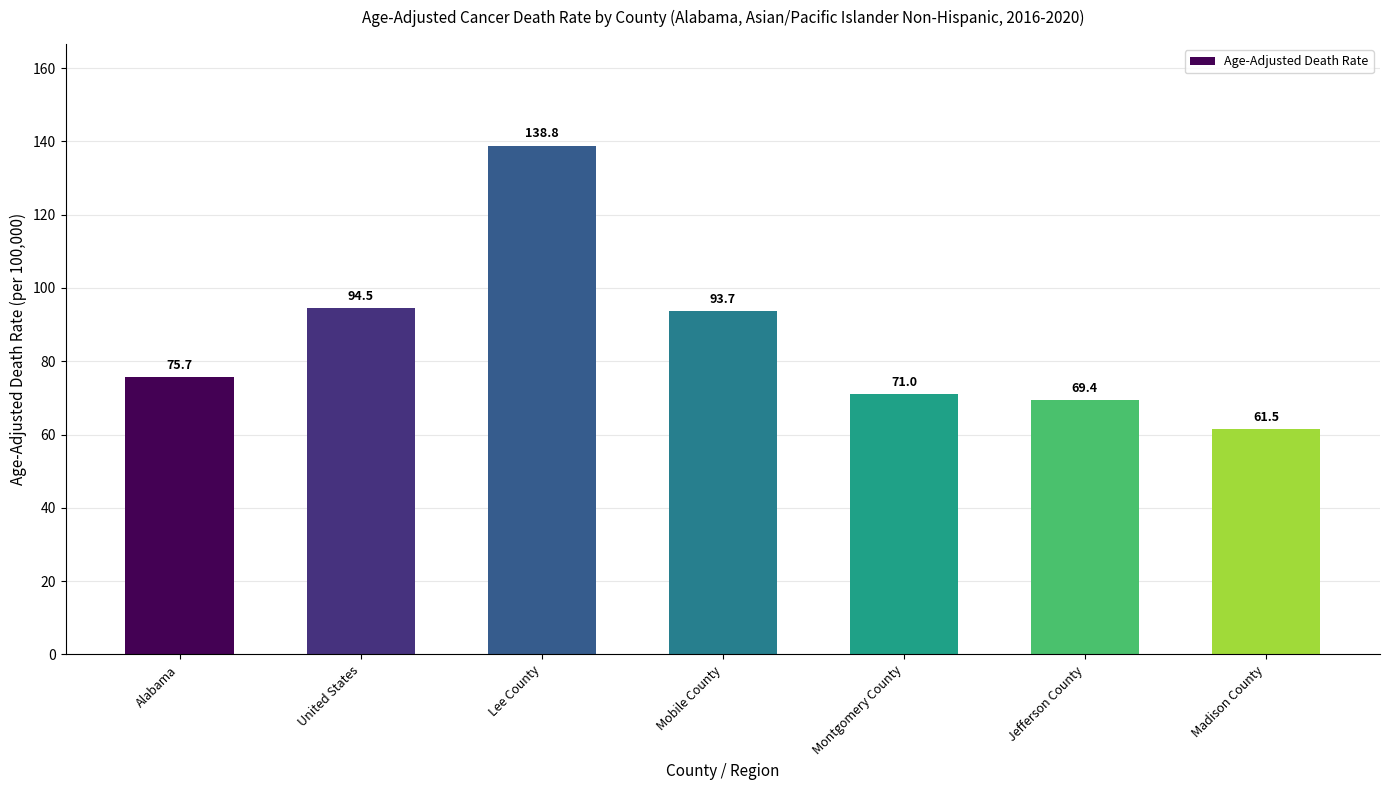

Reading left to right, list all the values displayed in this chart.

Alabama=75.7	United States=94.5	Lee County=138.8	Mobile County=93.7	Montgomery County=71.0	Jefferson County=69.4	Madison County=61.5